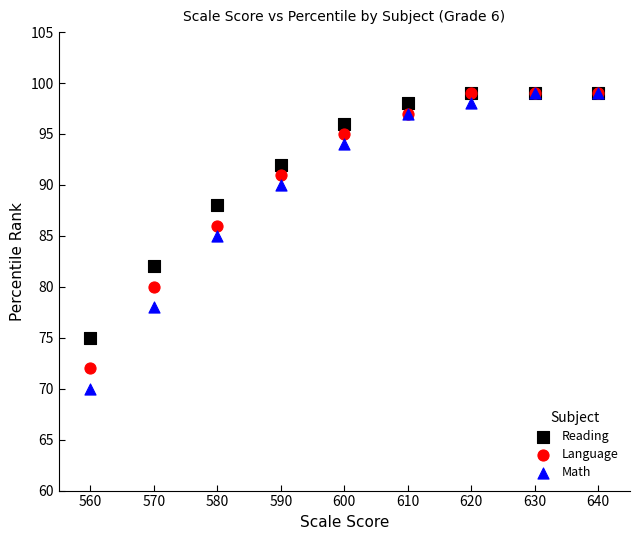

Which series contains the lowest Y value?

Math